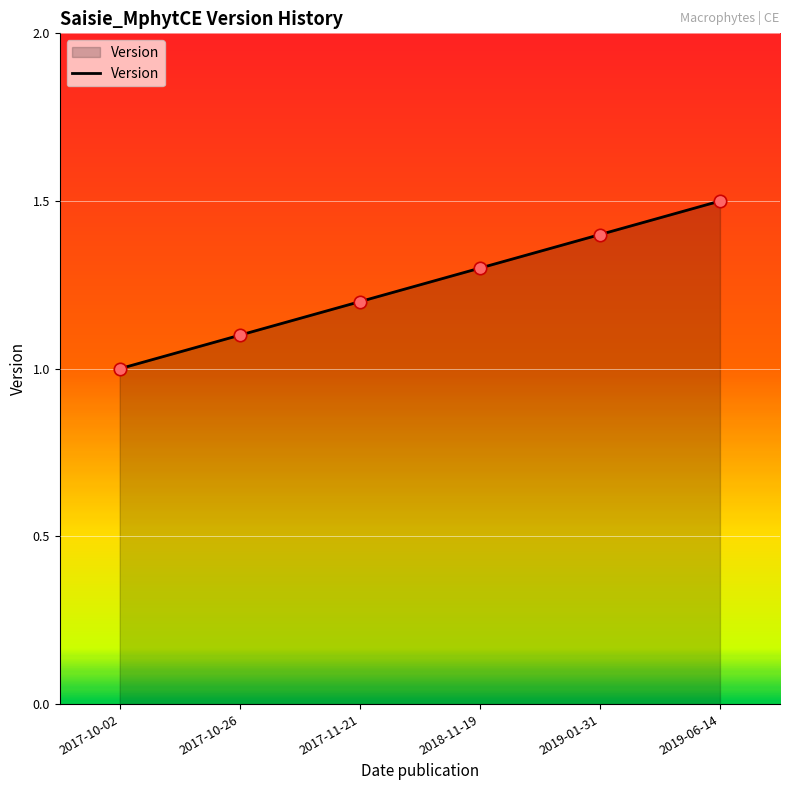

Approximately how many times larger is the value at 2017-10-26 compared to 2017-10-02?

1.1